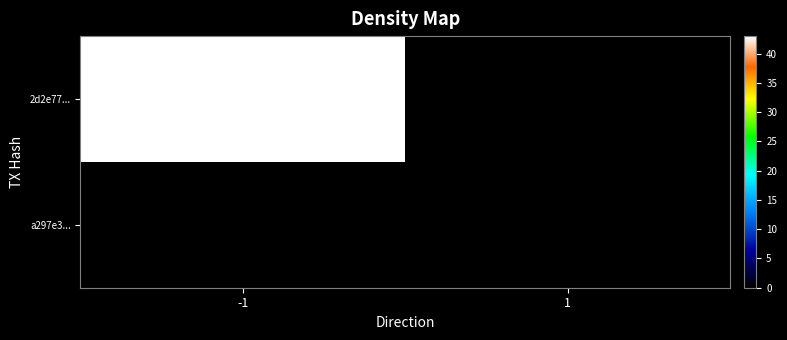

At which category is the sum across all series the highest?

-1